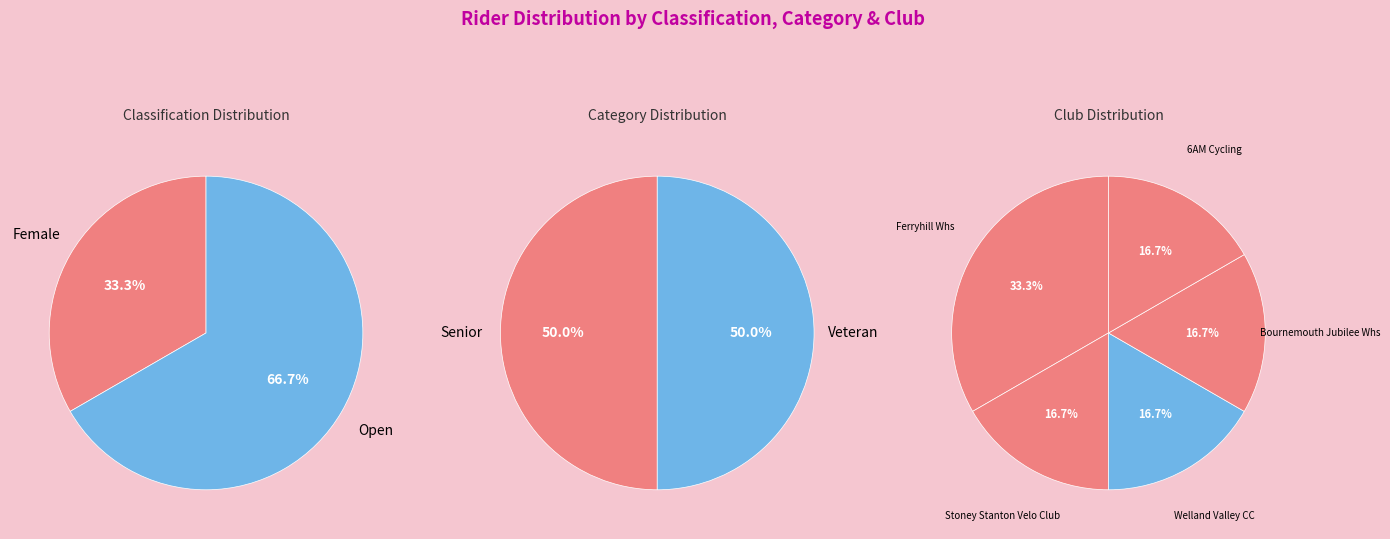

What percentage do 1 and 0 together represent?

100.0%